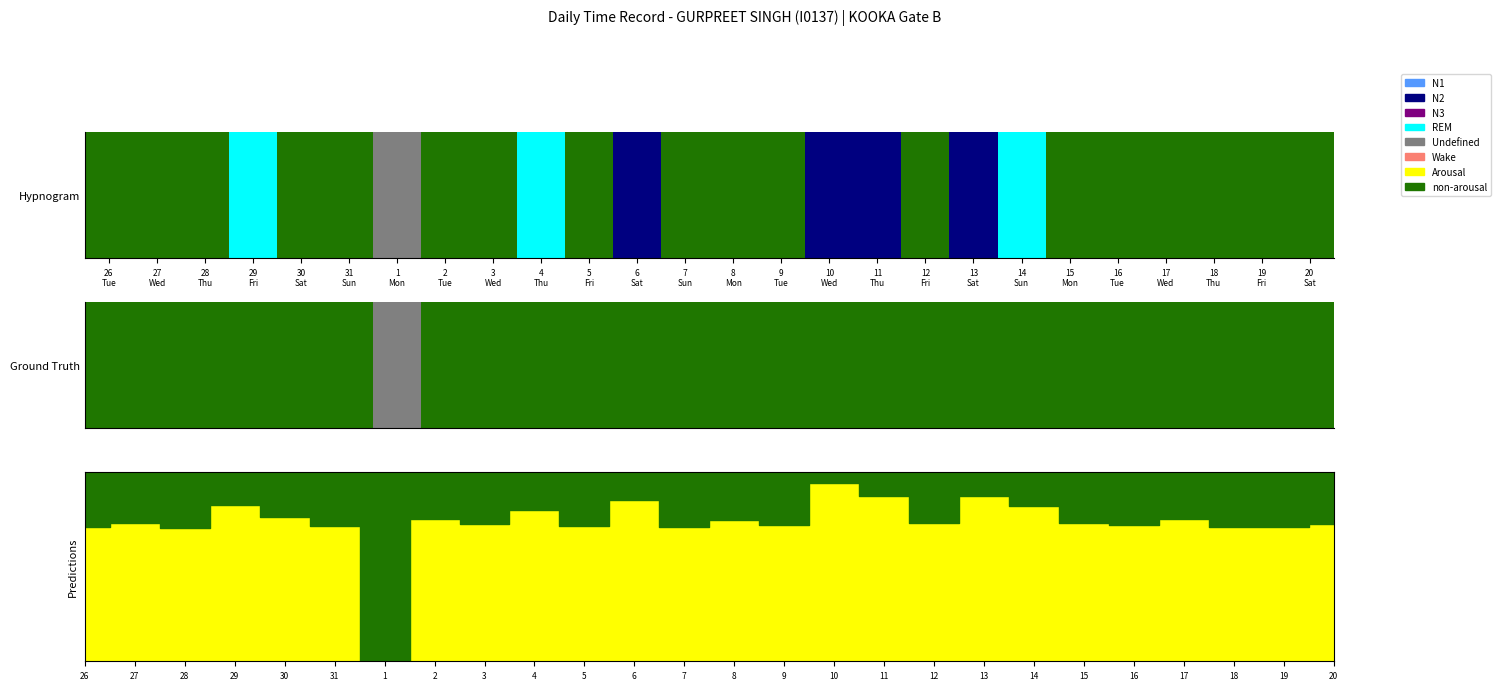

At which label is the value closest to 8?

28